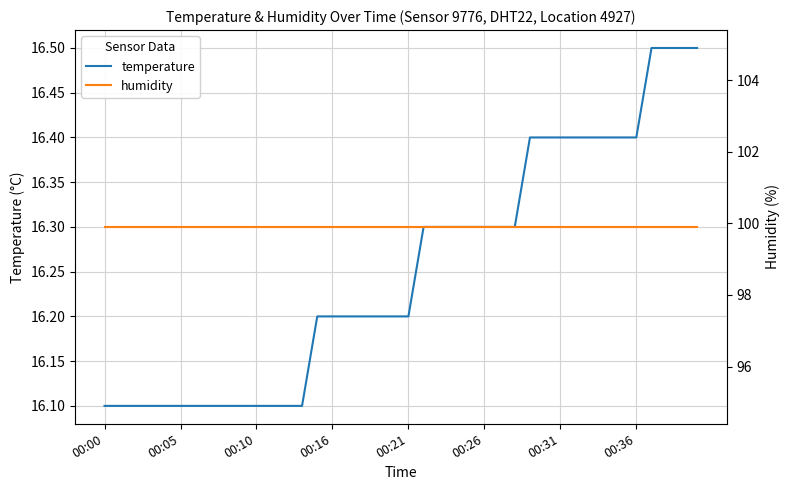

Rank the series by their maximum value, from highest to lowest.

humidity, temperature